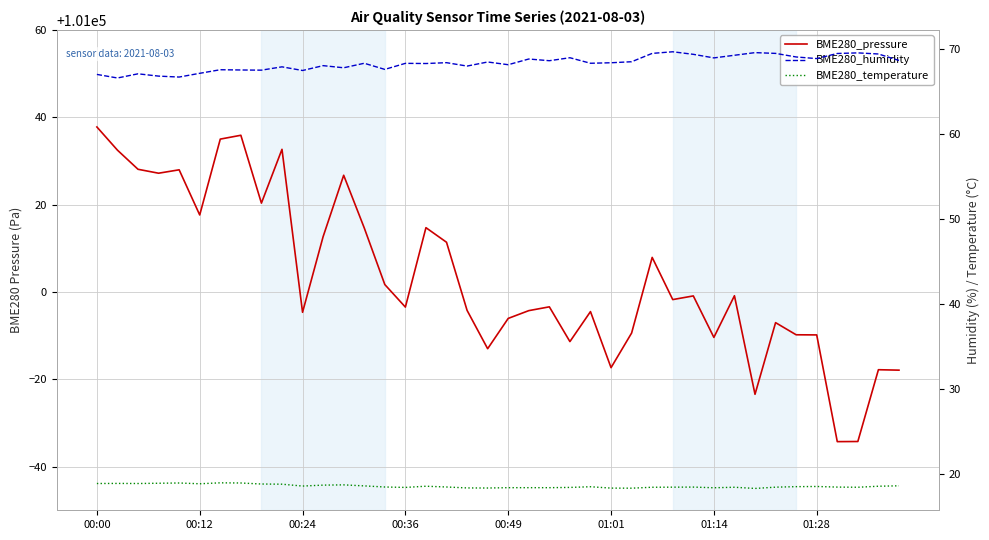

At which category is the sum across all series the highest?

00:00